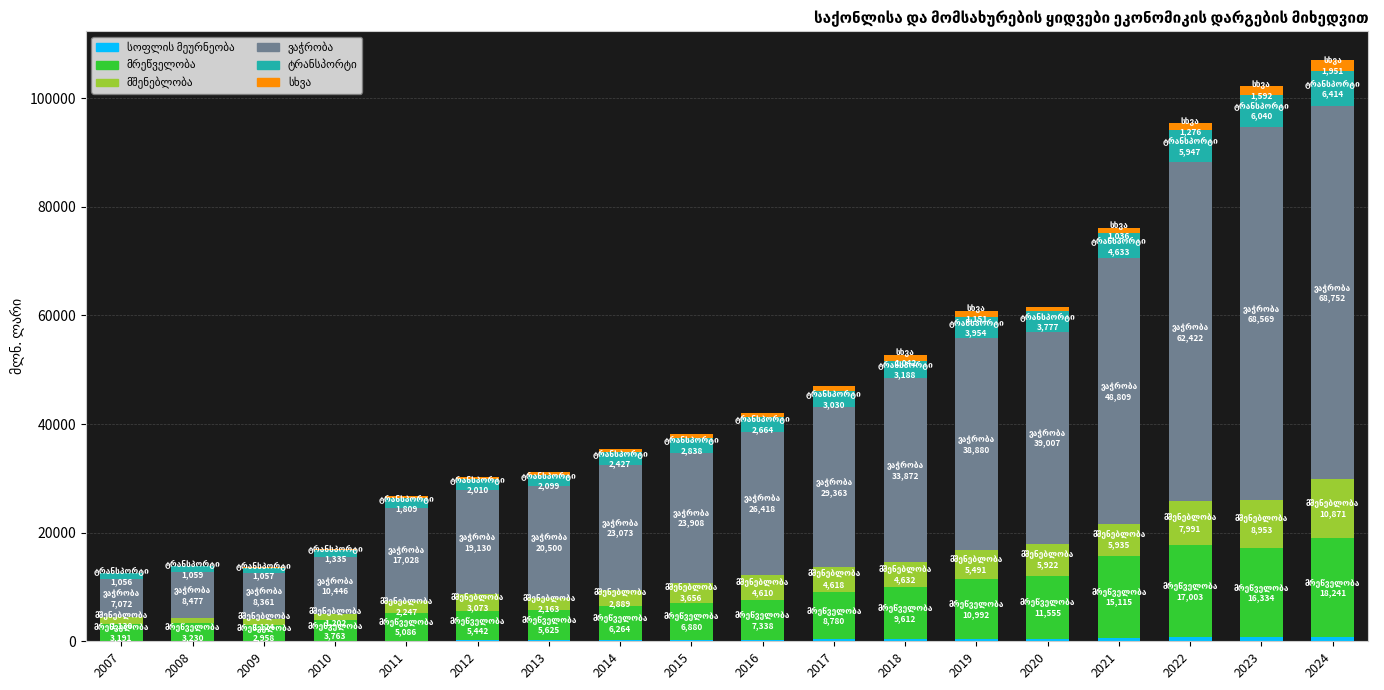

What is the total value across all series at 2021?

76164.6